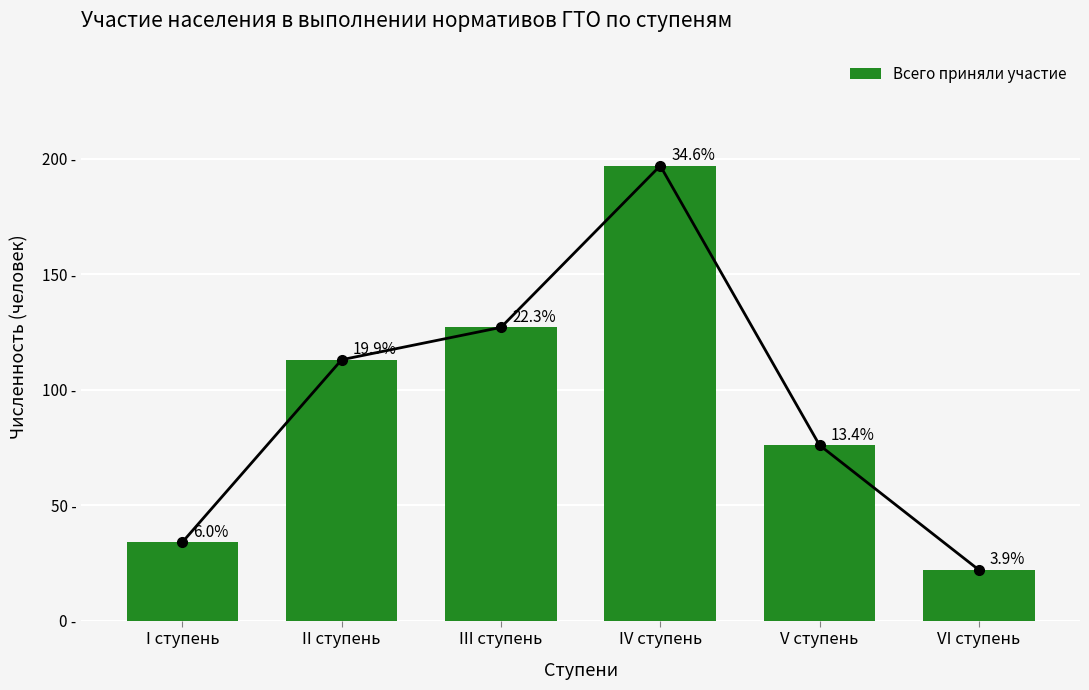

Rank the categories by value from highest to lowest.

IV ступень, III ступень, II ступень, V ступень, I ступень, VI ступень